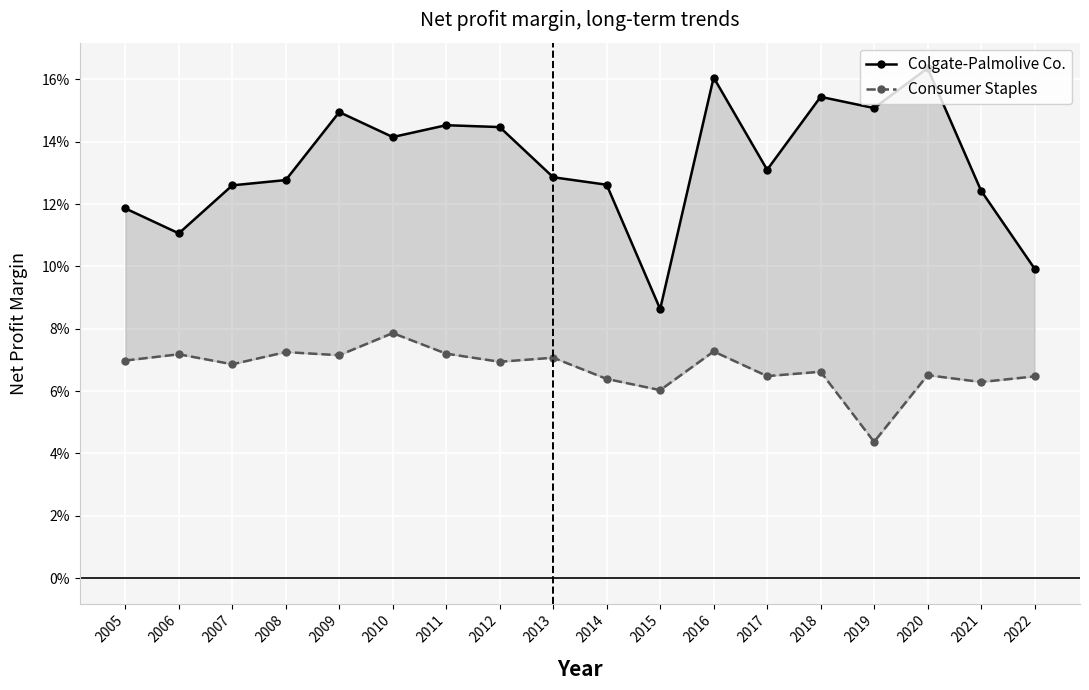

The value of Consumer Staples at 2008 is 0.0. True or false?

False